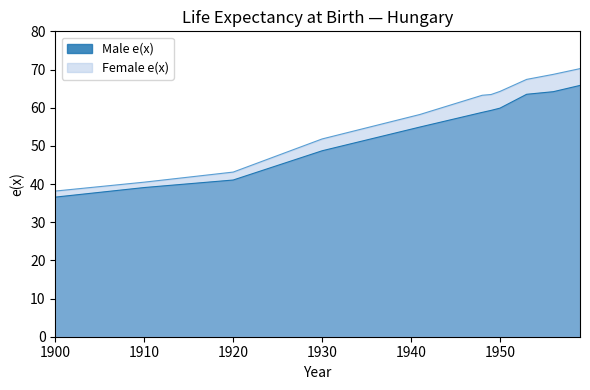

What is the difference between the maximum and minimum values in the Female e(x) series?

32.1